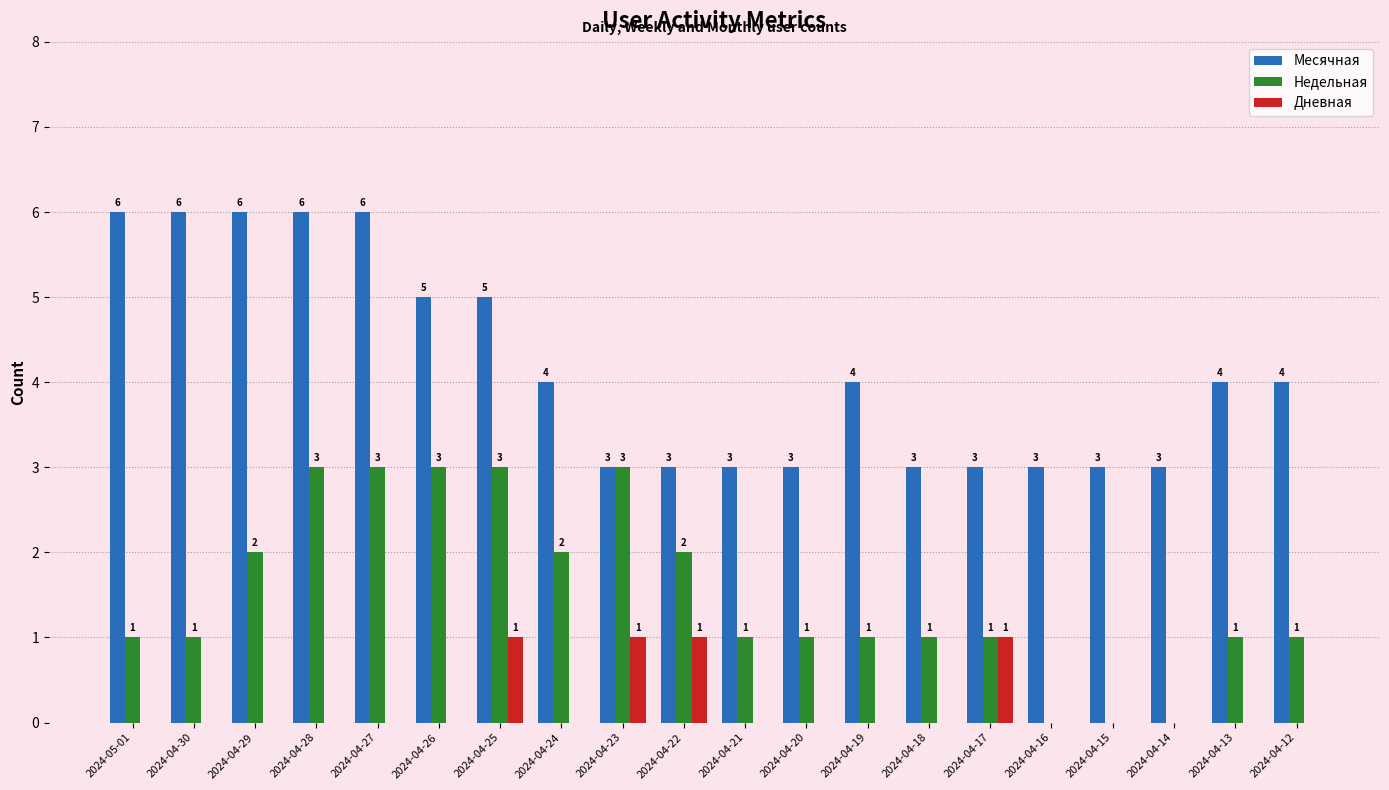

Reading left to right, list all the values displayed in this chart.

Месячная: 6	6	6	6	6	5	5	4	3	3	3	3	4	3	3	3	3	3	4	4
Недельная: 1	1	2	3	3	3	3	2	3	2	1	1	1	1	1	0	0	0	1	1
Дневная: 0	0	0	0	0	0	1	0	1	1	0	0	0	0	1	0	0	0	0	0